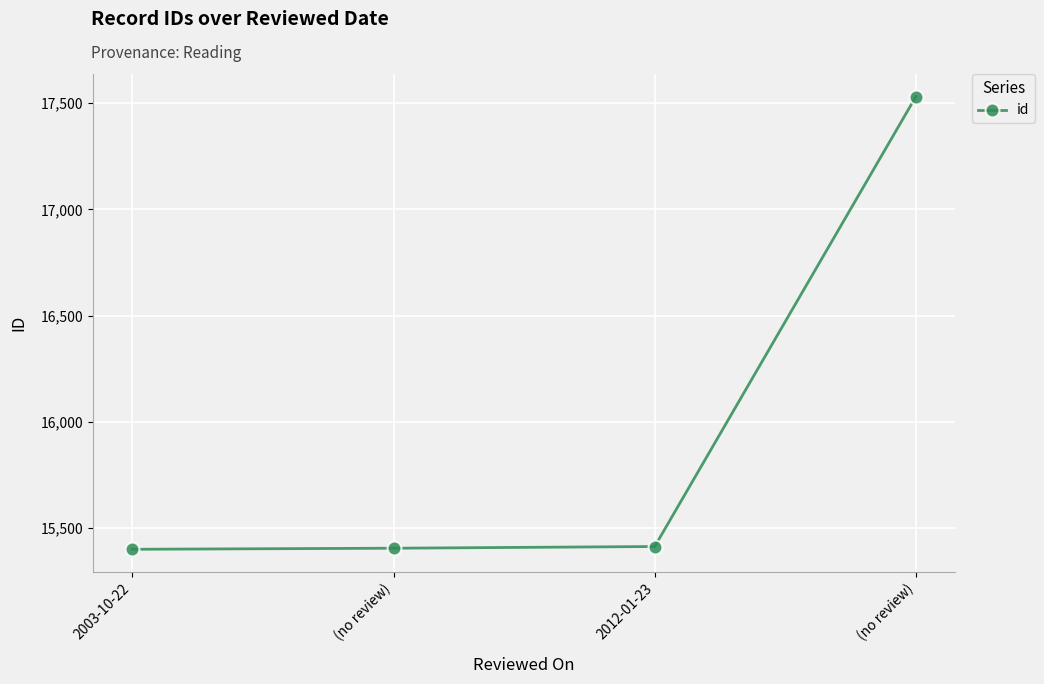

How many lines are shown in the chart?

1